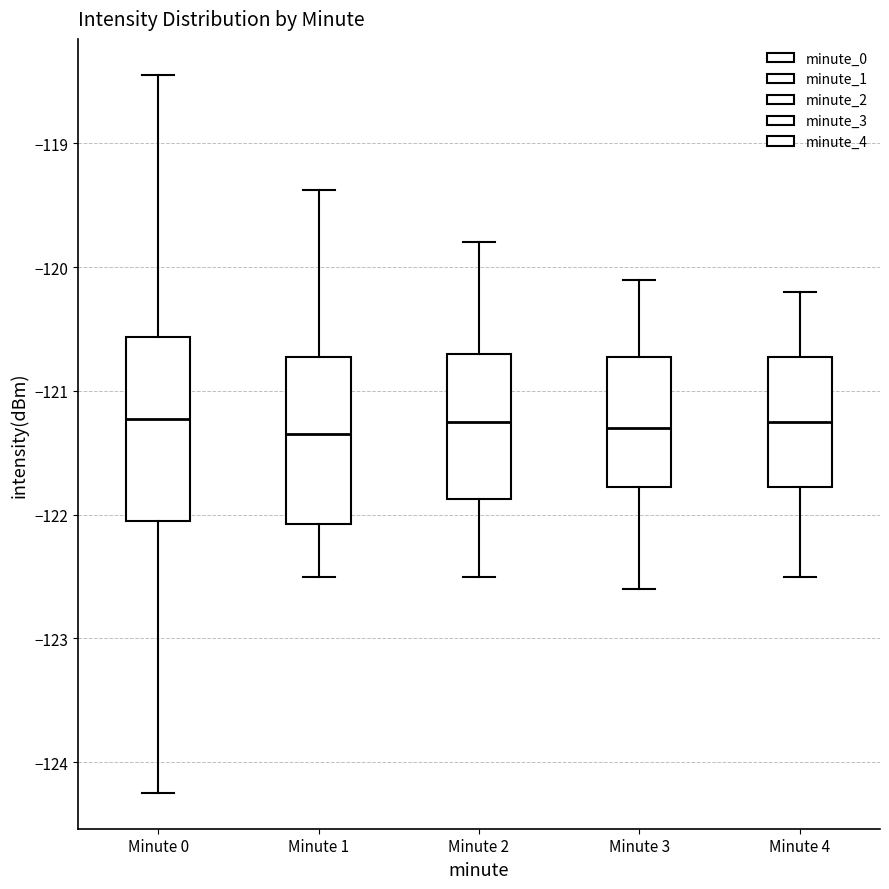

Reading left to right, read every box against the y-axis: the position of its median line, the range the box covers, and the ends of its whiskers. The values are not printed on the chart, so give them approximately, as read against the axis.

Minute 0: median -121.2, box -122.0 to -120.6, whiskers -124.2 to -118.4
Minute 1: median -121.3, box -122.1 to -120.7, whiskers -122.5 to -119.4
Minute 2: median -121.2, box -121.9 to -120.7, whiskers -122.5 to -119.8
Minute 3: median -121.3, box -121.8 to -120.7, whiskers -122.6 to -120.1
Minute 4: median -121.2, box -121.8 to -120.7, whiskers -122.5 to -120.2